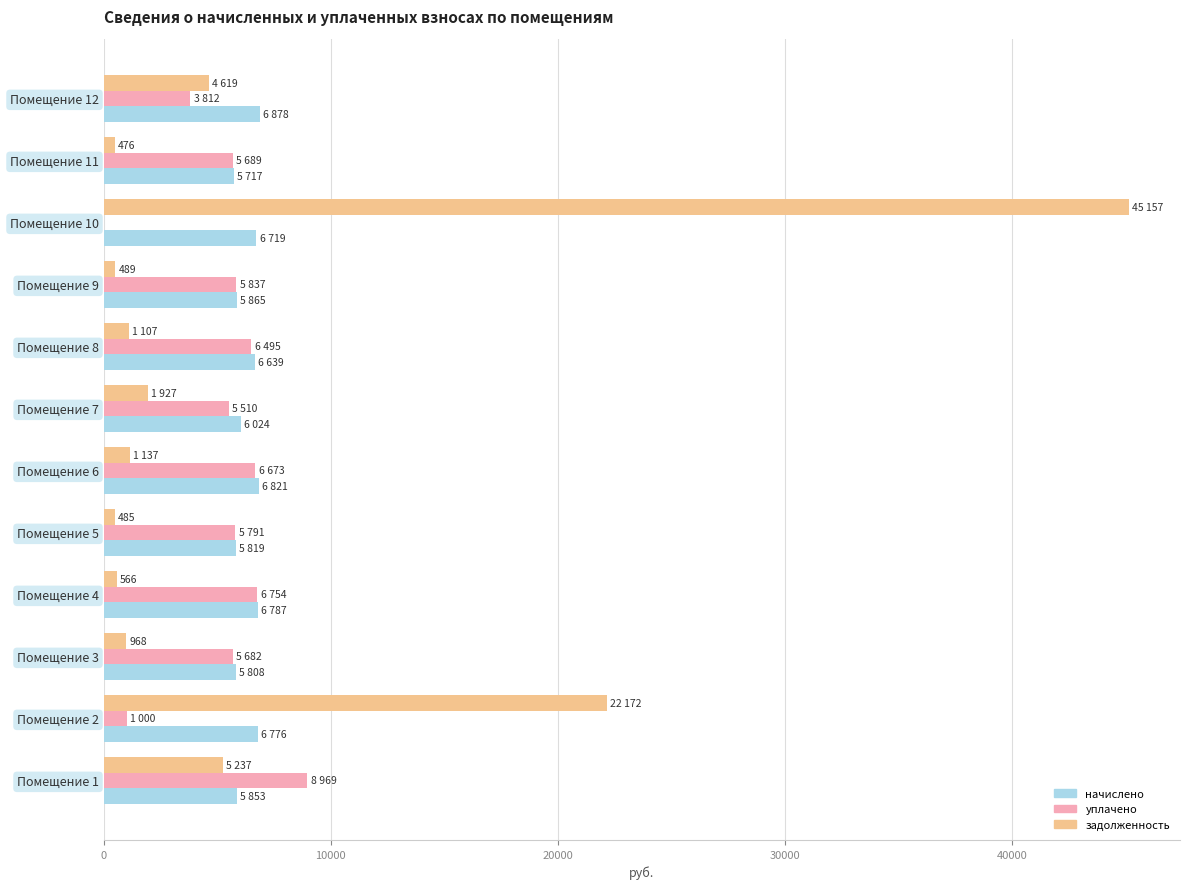

At which category is the sum across all series the highest?

Помещение 10